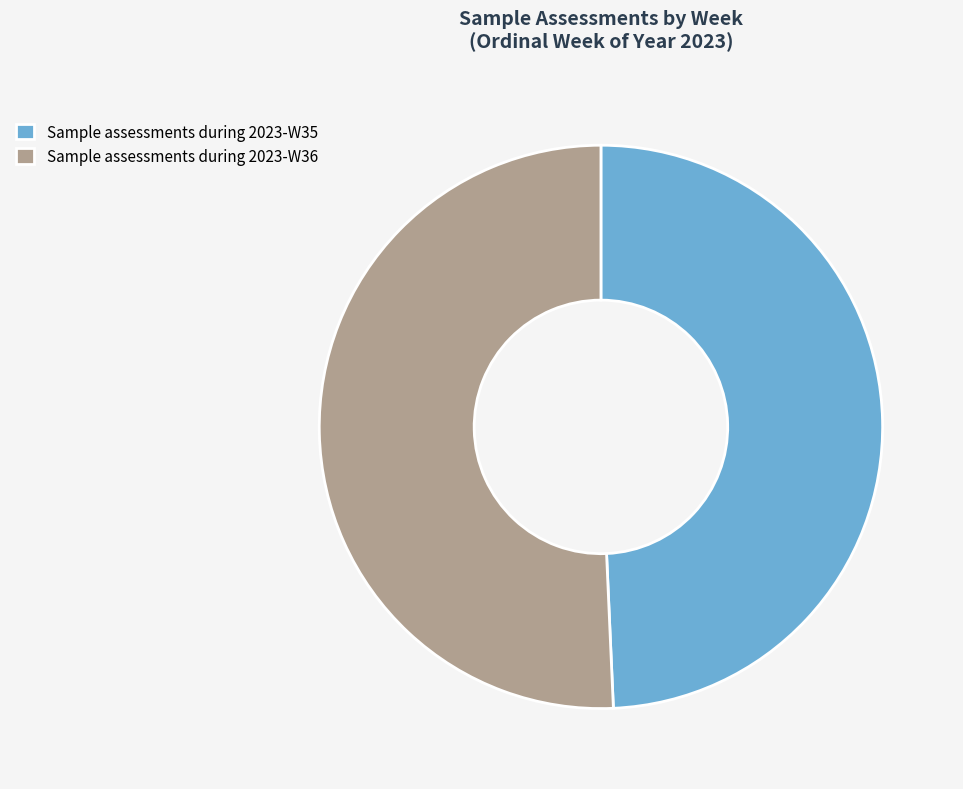

How many slices are in this pie chart?

2